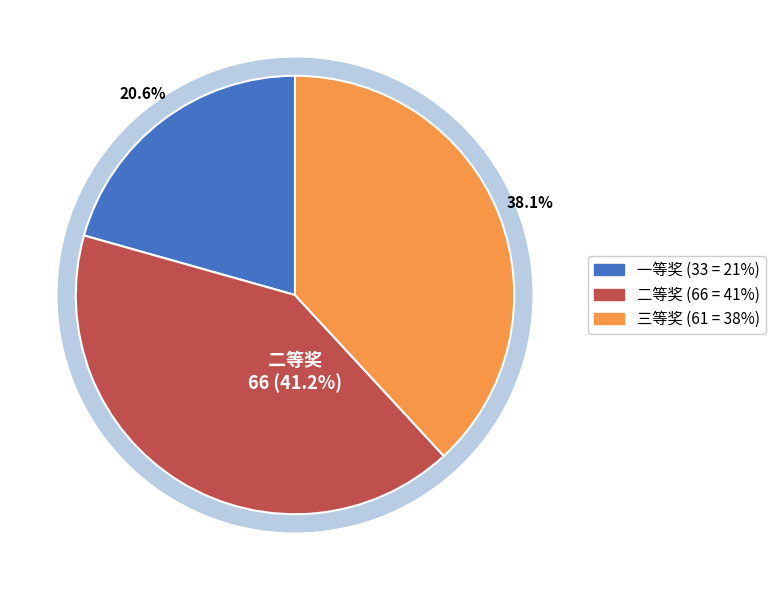

Which has a higher value, 一等奖 or 三等奖?

三等奖